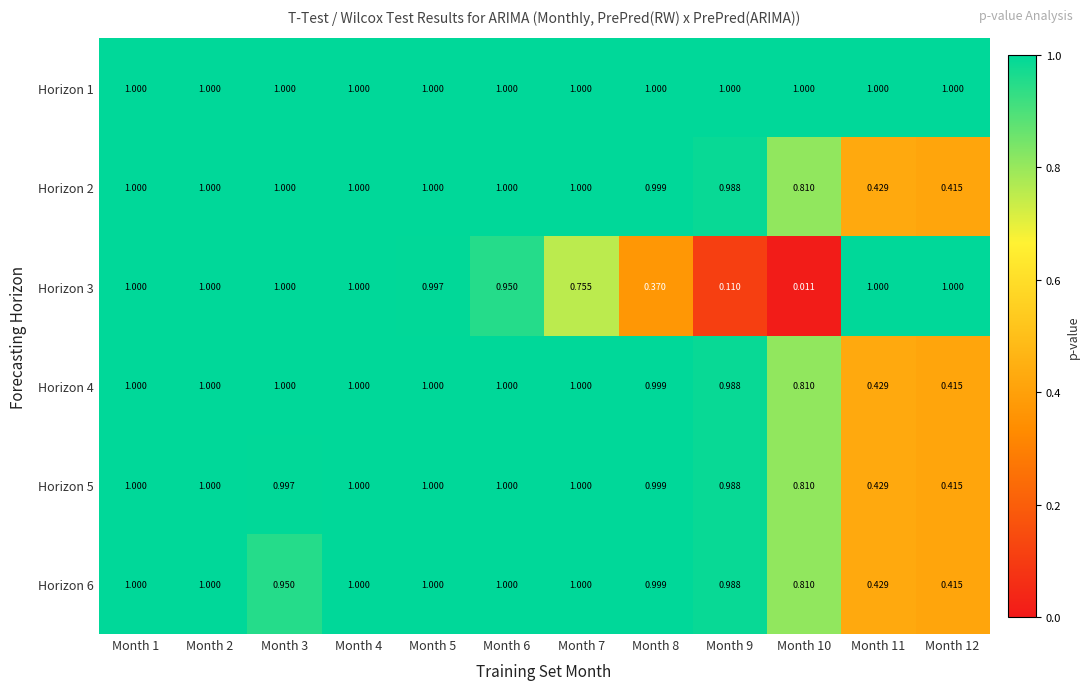

List the series in order of their peak value, lowest first.

Horizon 6, Horizon 5, Horizon 4, Horizon 1, Horizon 3, Horizon 2